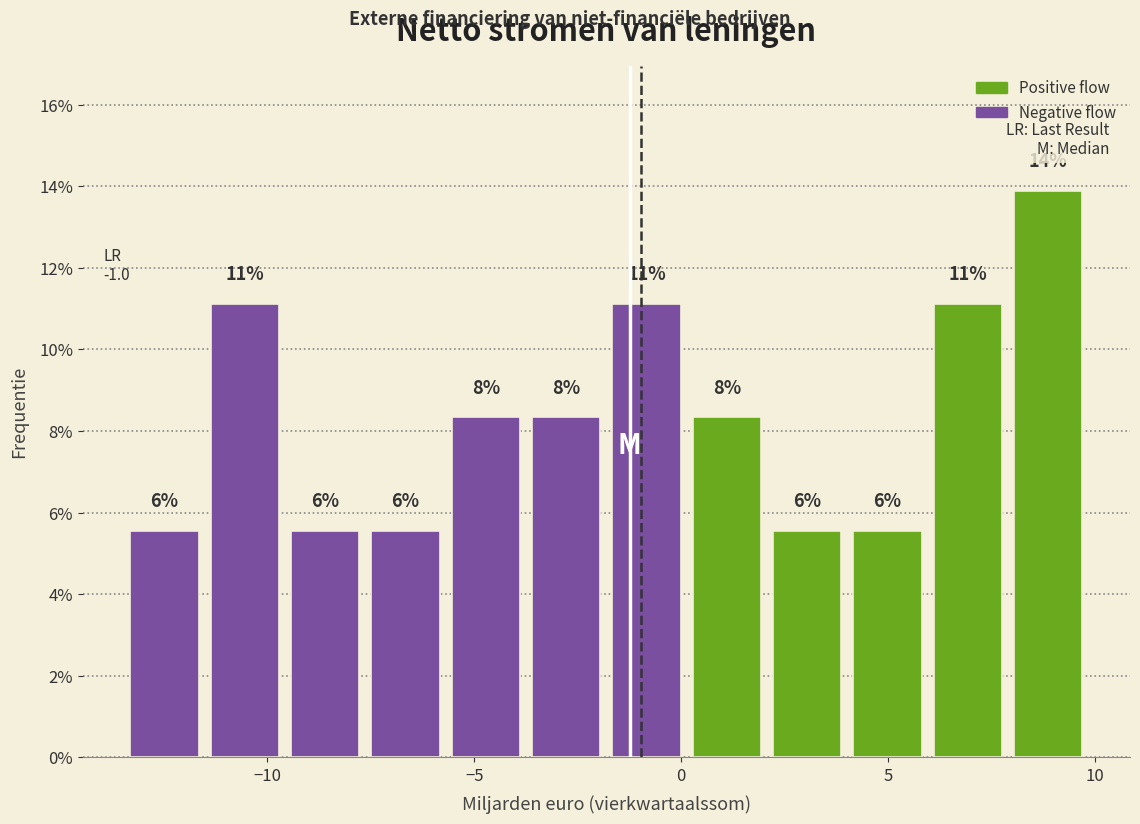

Around what value on the x-axis is the tallest bar? Give the approximate position of its centre, as read against the axis.

9.0